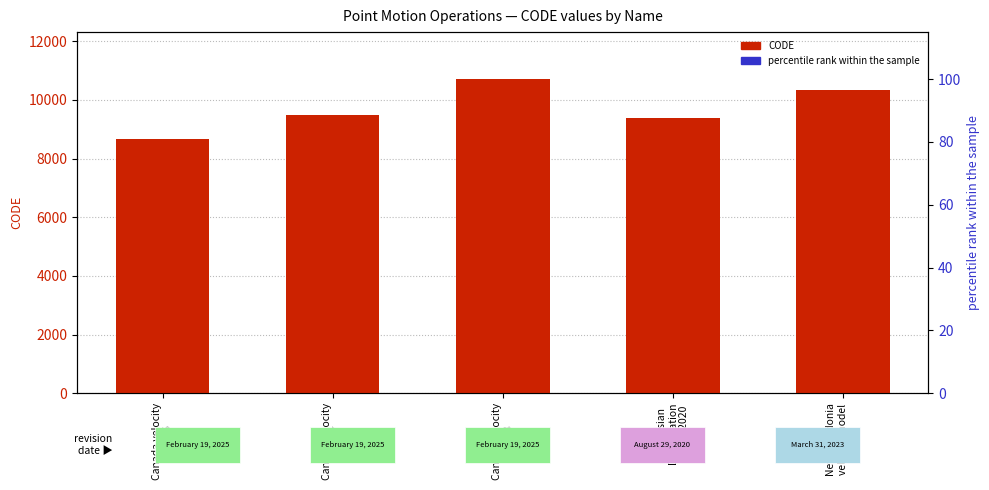

What is the average value of the percentile rank within the sample series?

90.7